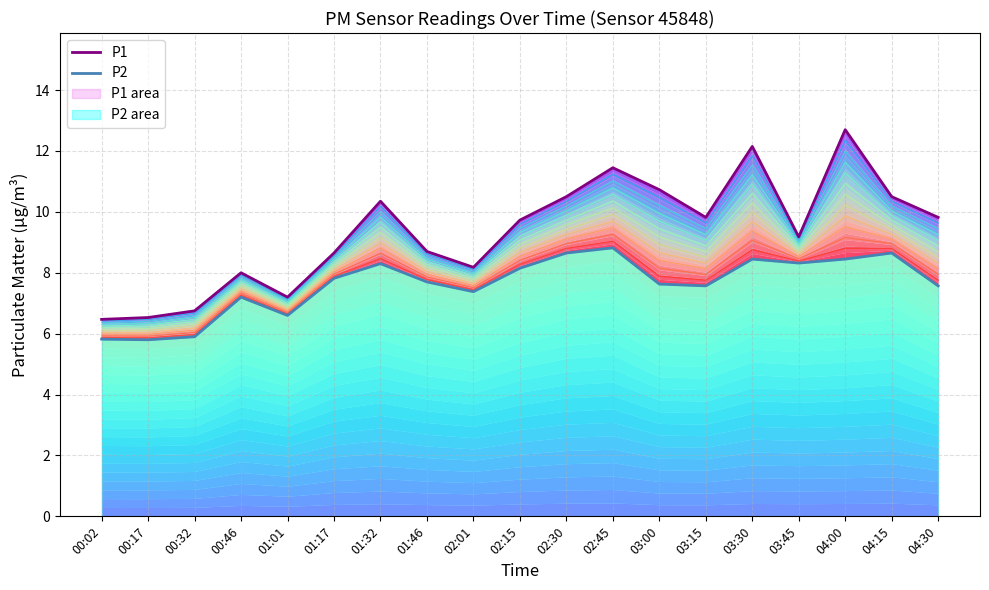

What is the minimum value shown in the chart?

5.8